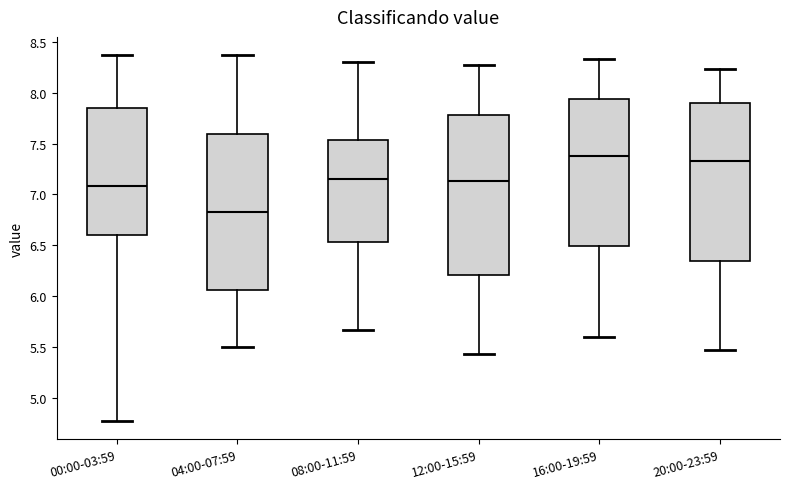

Reading left to right, read every box against the y-axis: the position of its median line, the range the box covers, and the ends of its whiskers. The values are not printed on the chart, so give them approximately, as read against the axis.

00:00-03:59: median 7.10, box 6.60 to 7.85, whiskers 4.75 to 8.35
04:00-07:59: median 6.85, box 6.05 to 7.60, whiskers 5.50 to 8.35
08:00-11:59: median 7.15, box 6.55 to 7.55, whiskers 5.65 to 8.30
12:00-15:59: median 7.15, box 6.20 to 7.80, whiskers 5.45 to 8.25
16:00-19:59: median 7.40, box 6.50 to 7.95, whiskers 5.60 to 8.35
20:00-23:59: median 7.35, box 6.35 to 7.90, whiskers 5.45 to 8.25